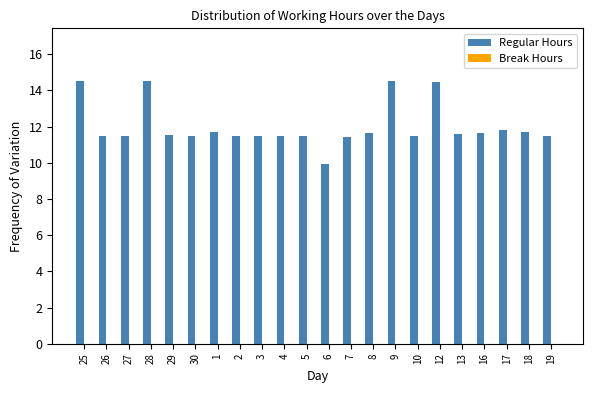

What is the label of the 8th bar from the left?

2